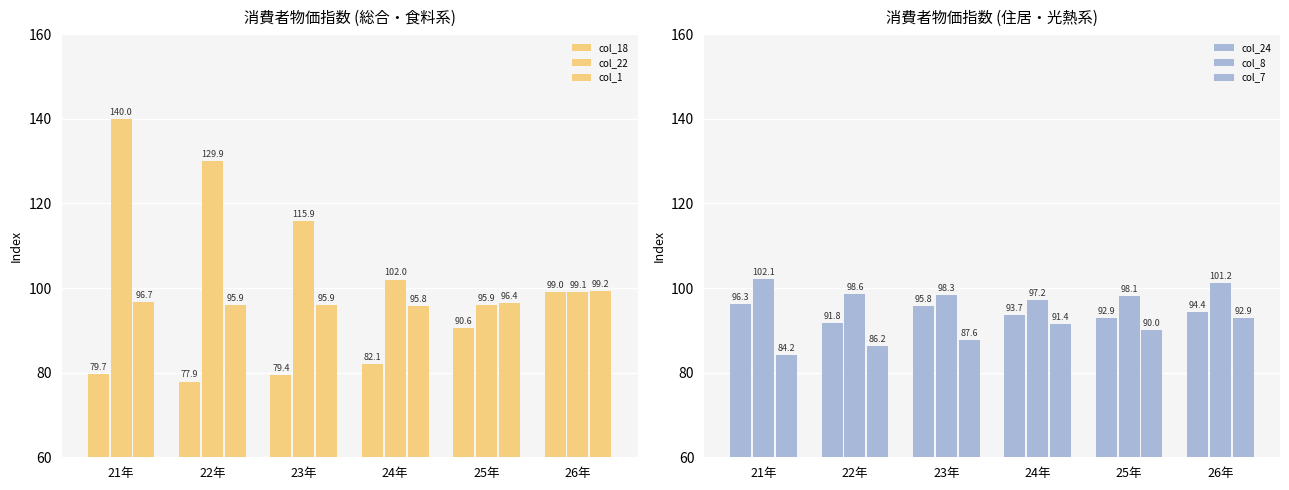

Is the value of col_7 at 26年 greater than the value of col_1 at 21年?

No